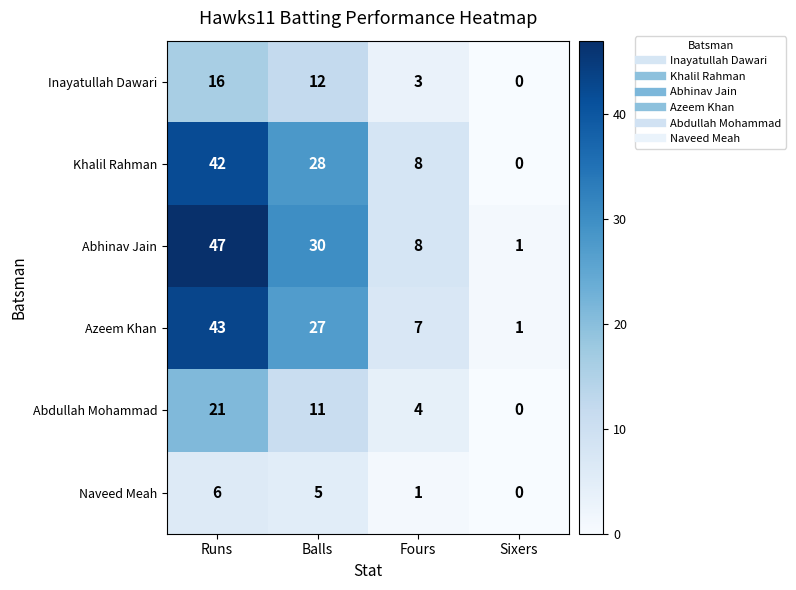

What is the spread (max minus min) of values at Sixers?

1